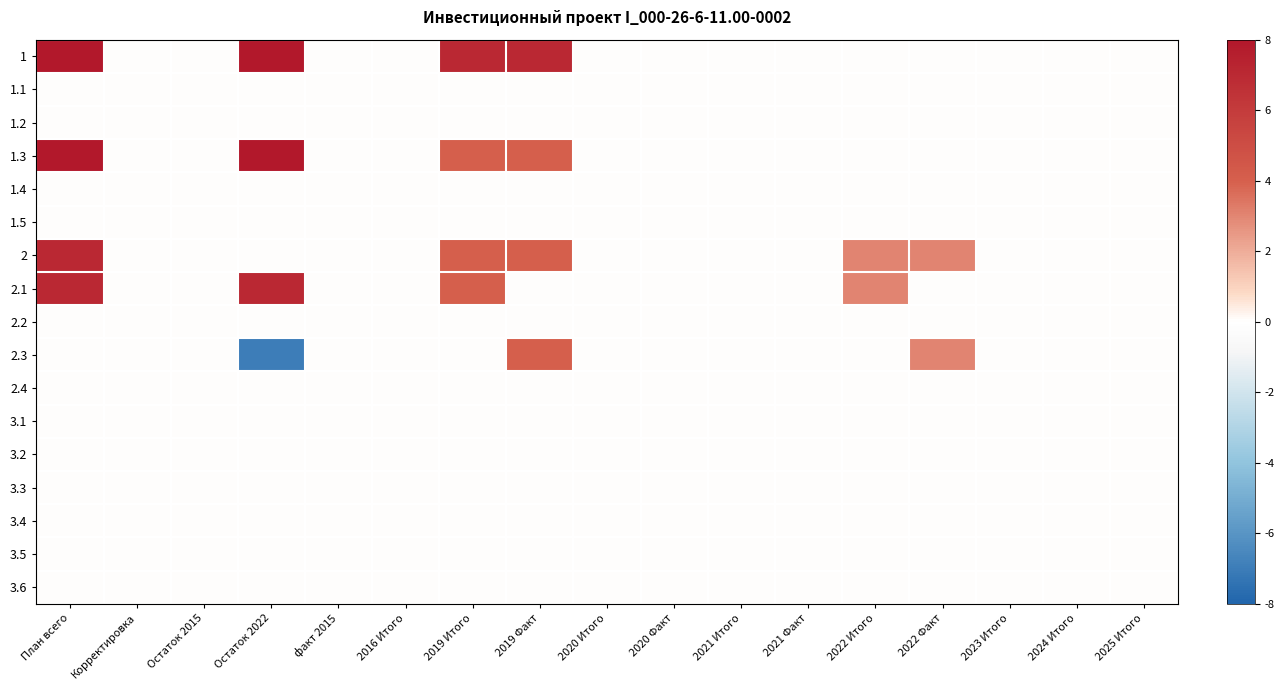

Rank the series at 2016 Итого from lowest to highest value.

1, 1.1, 1.2, 1.3, 1.4, 1.5, 2, 2.1, 2.2, 2.3, 2.4, 3.1, 3.2, 3.3, 3.4, 3.5, 3.6